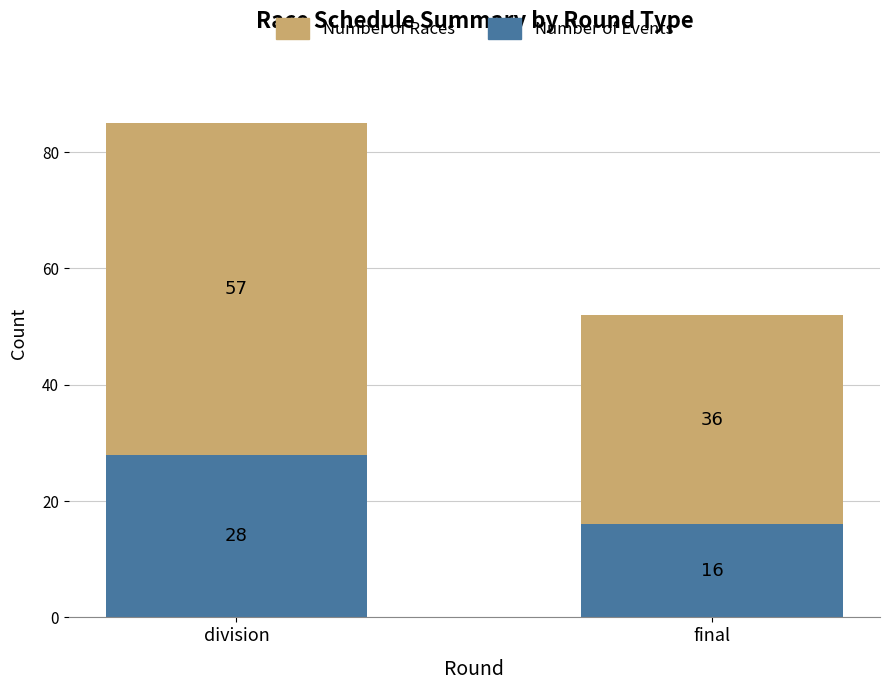

Rank the categories by Number of Events value from highest to lowest.

division, final